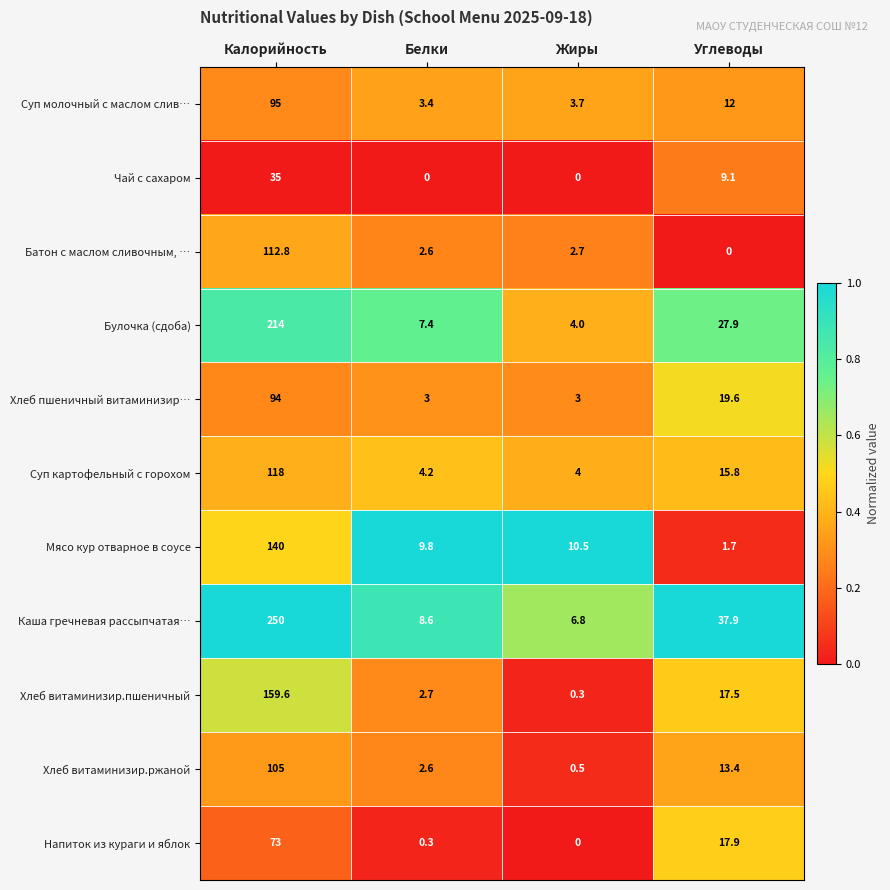

List the series in order of their peak value, lowest first.

Чай с сахаром, Напиток из кураги и яблок, Хлеб пшеничный витаминизир…, Суп молочный с маслом слив…, Хлеб витаминизир.ржаной, Батон с маслом сливочным, …, Суп картофельный с горохом, Мясо кур отварное в соусе, Хлеб витаминизир.пшеничный, Булочка (сдоба), Каша гречневая рассыпчатая…